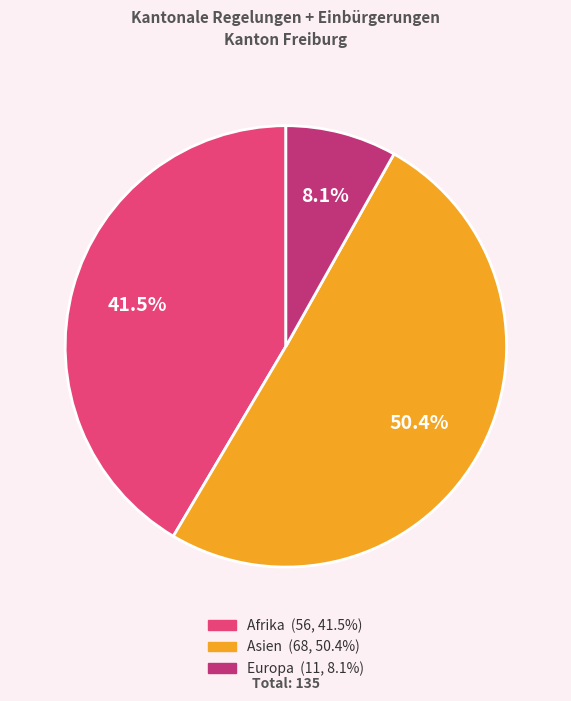

How many slices are in this pie chart?

3